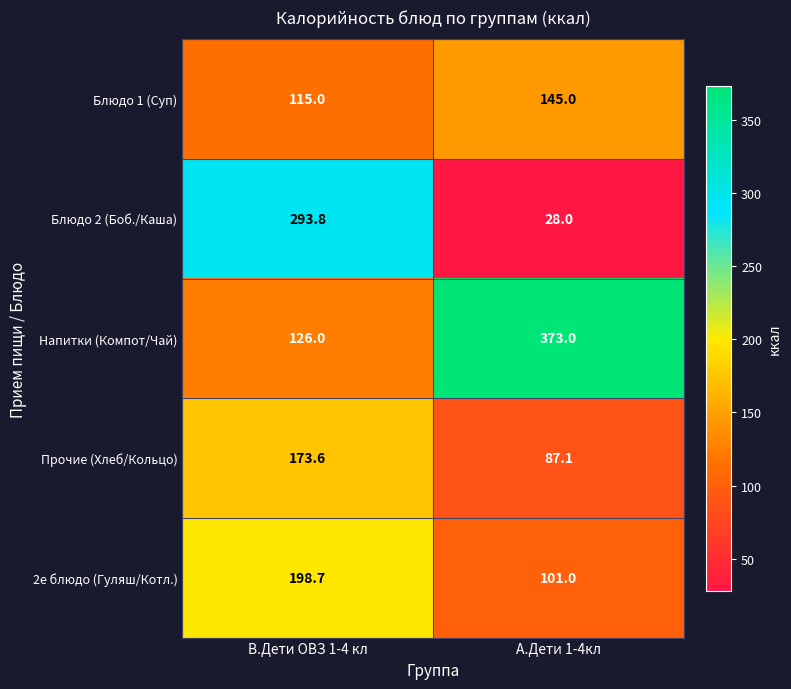

Rank the series at В.Дети ОВЗ 1-4 кл from lowest to highest value.

Блюдо 1 (Суп), Напитки (Компот/Чай), Прочие (Хлеб/Кольцо), 2е блюдо (Гуляш/Котл.), Блюдо 2 (Боб./Каша)